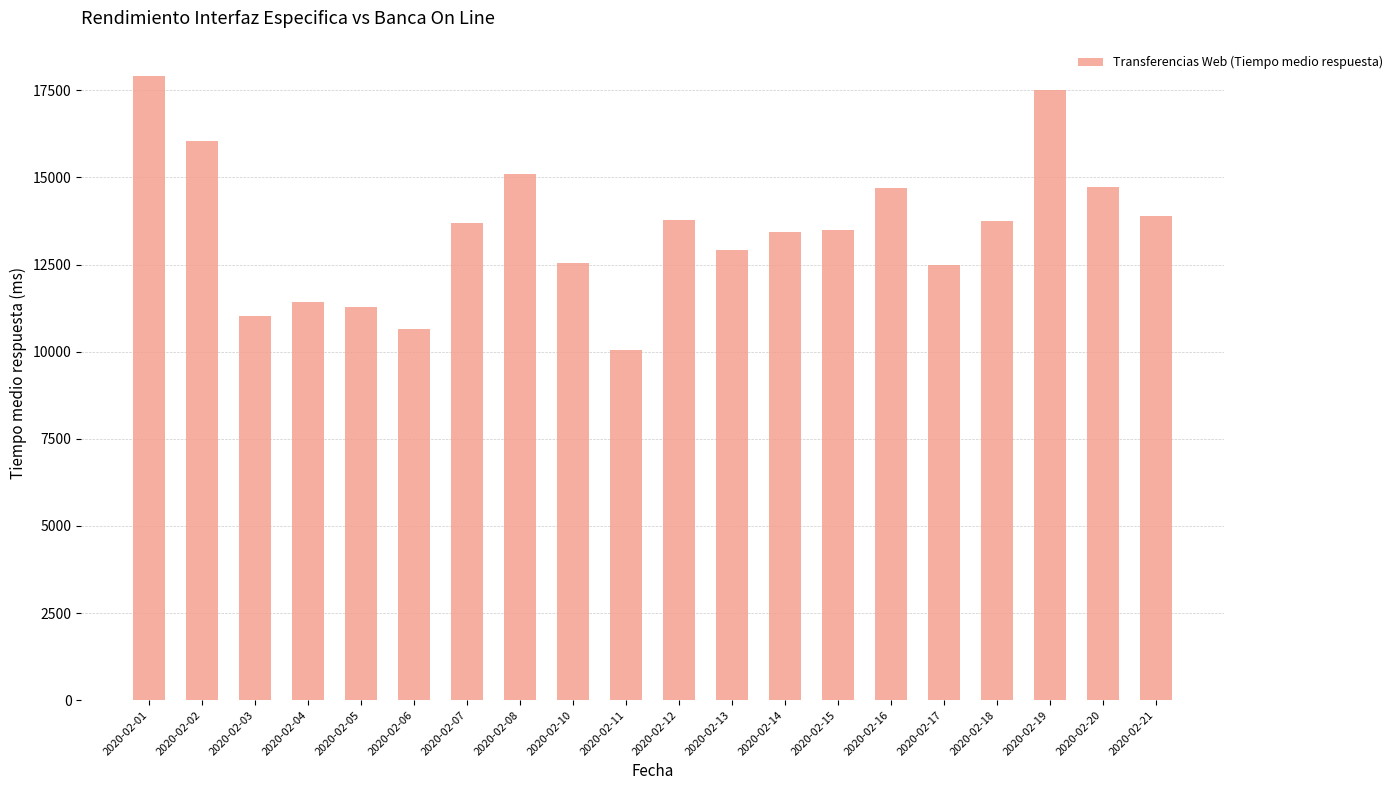

What is the maximum value shown in the chart?

17911